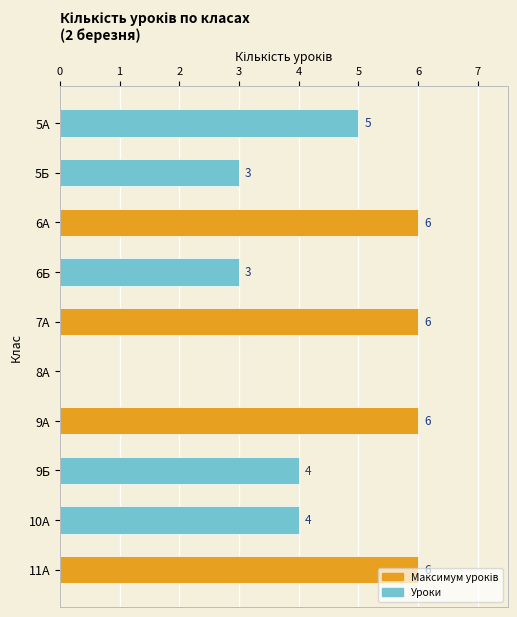

What is the change in value from 7А to 8А?

-6